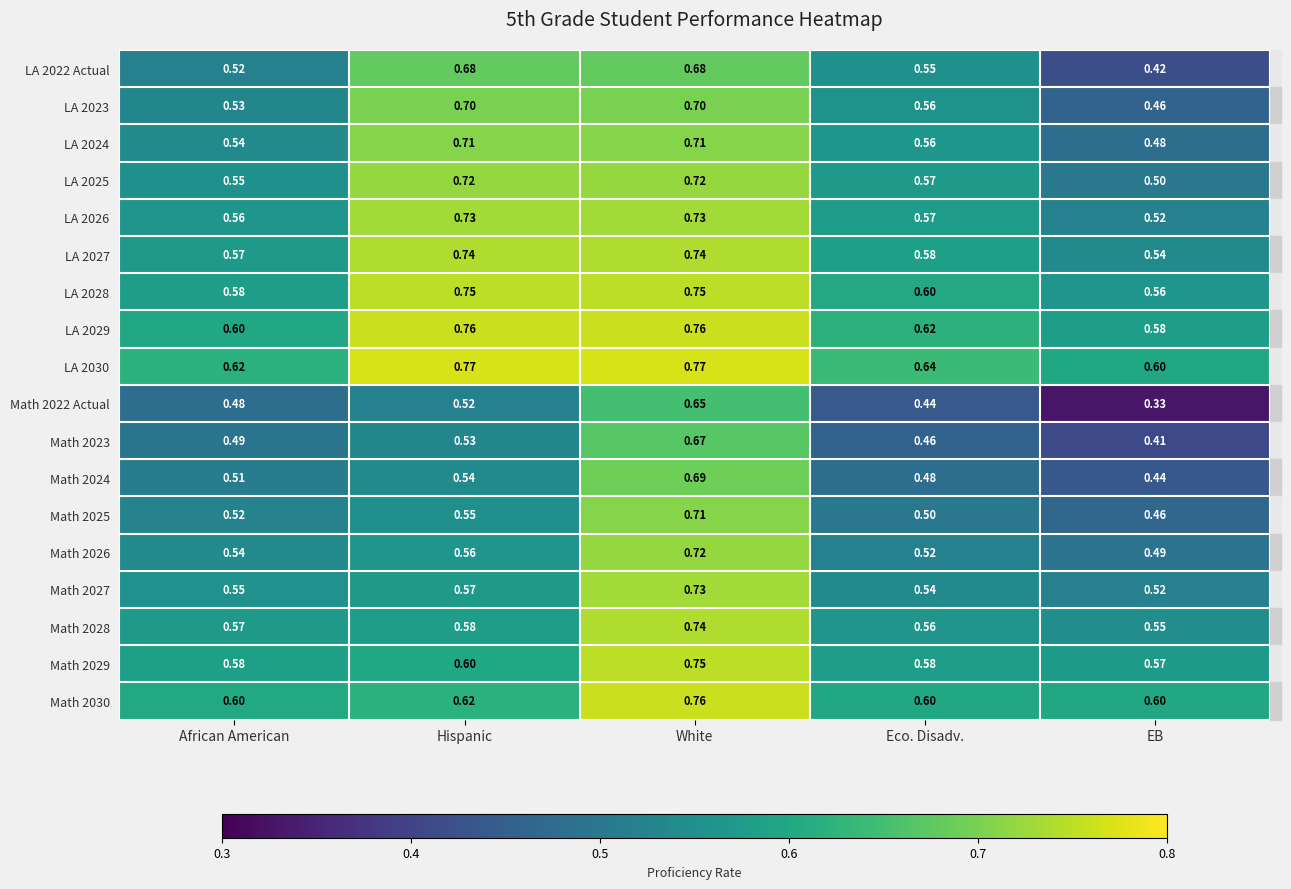

Which label corresponds to the smallest value in the chart?

EB